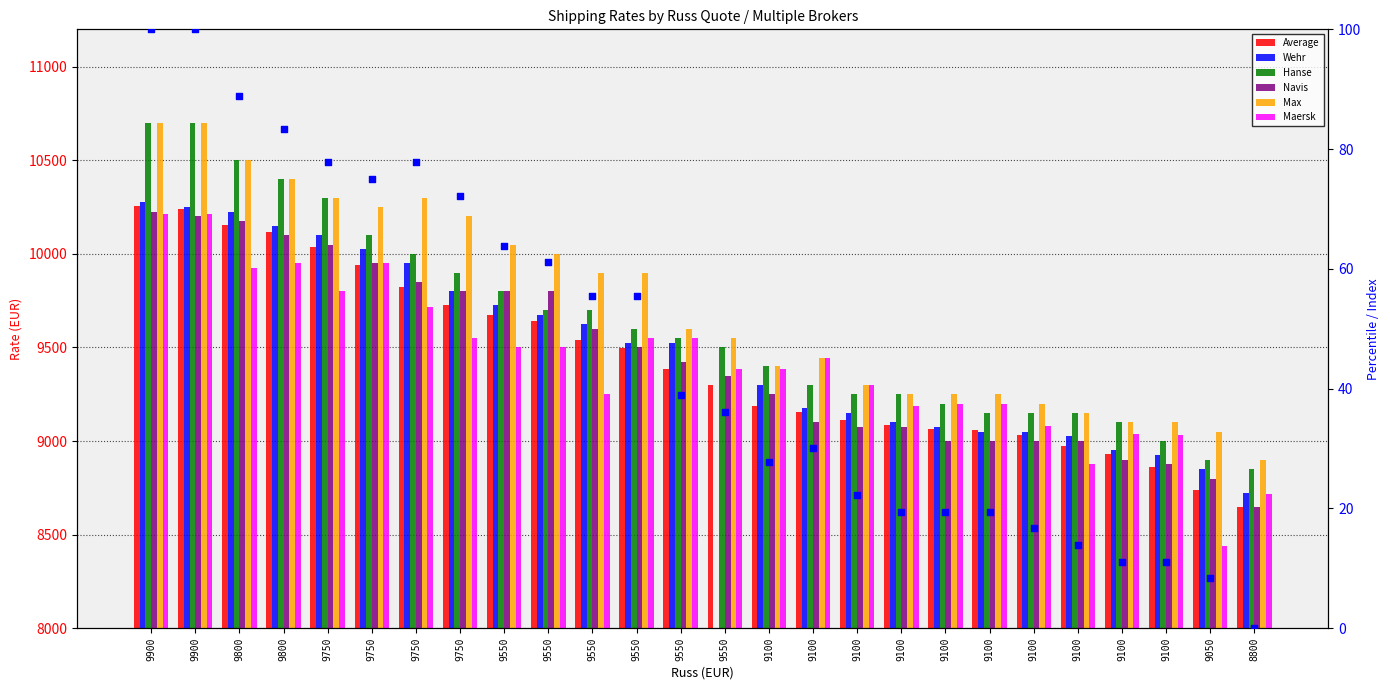

Which series contains the lowest Y value?

Maersk